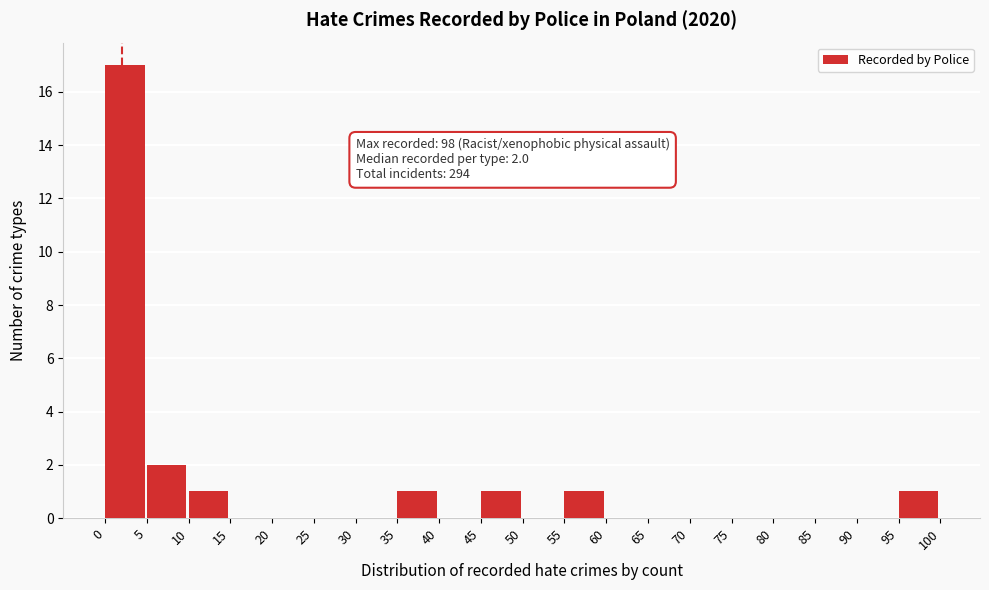

Which range on the x-axis has the tallest bar?

0 to 5